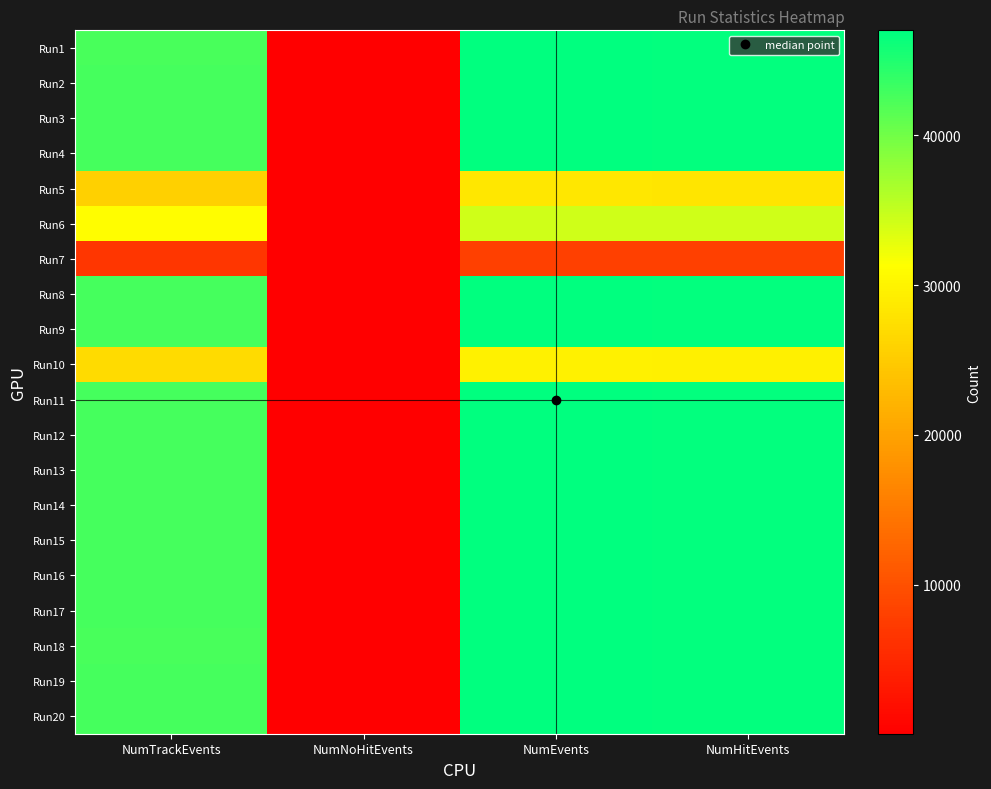

How many categories are shown in the chart?

4